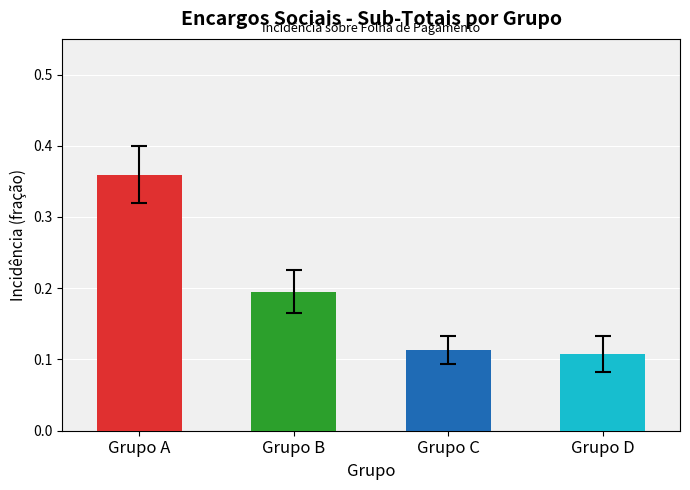

What is the difference between the values at Grupo A and Grupo C?

0.2